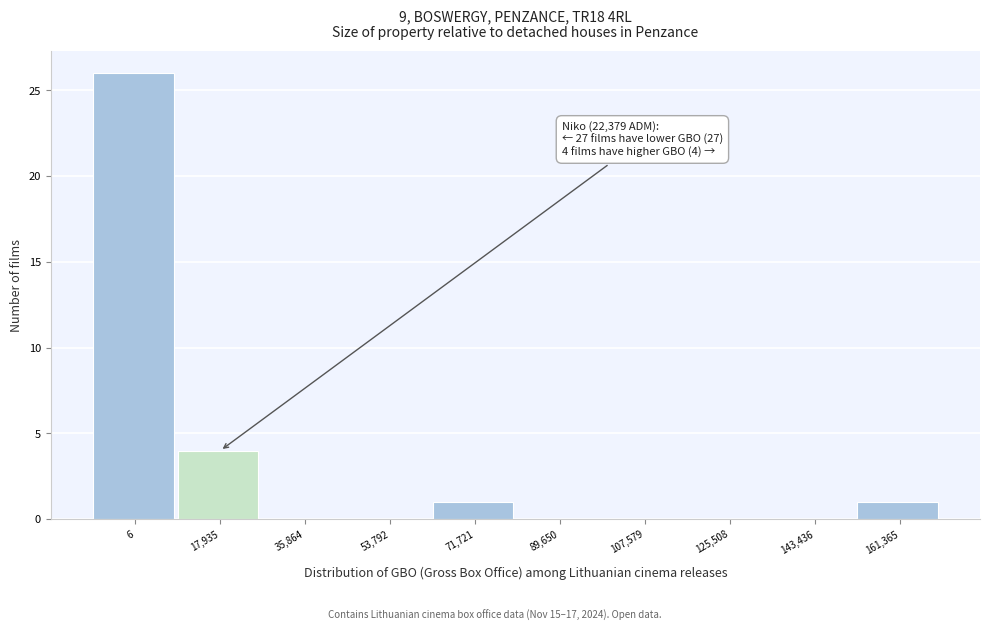

What value does the data have at 6, to the nearest 5?

25